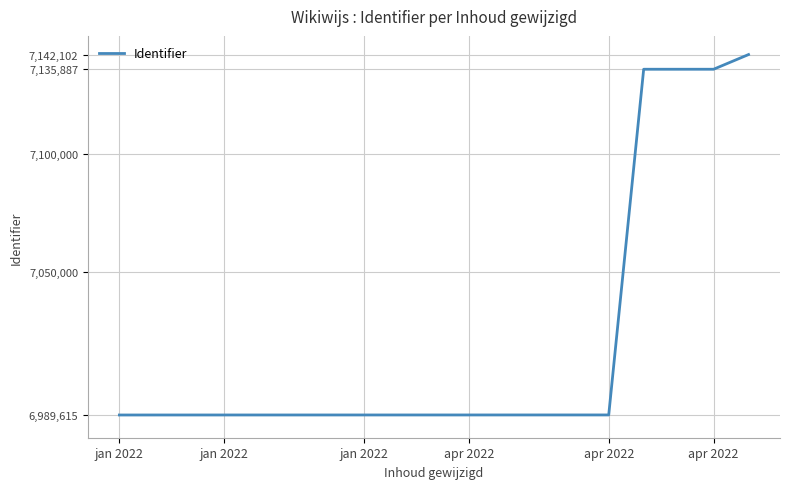

What is the value of the 4th point from the left?

6989623